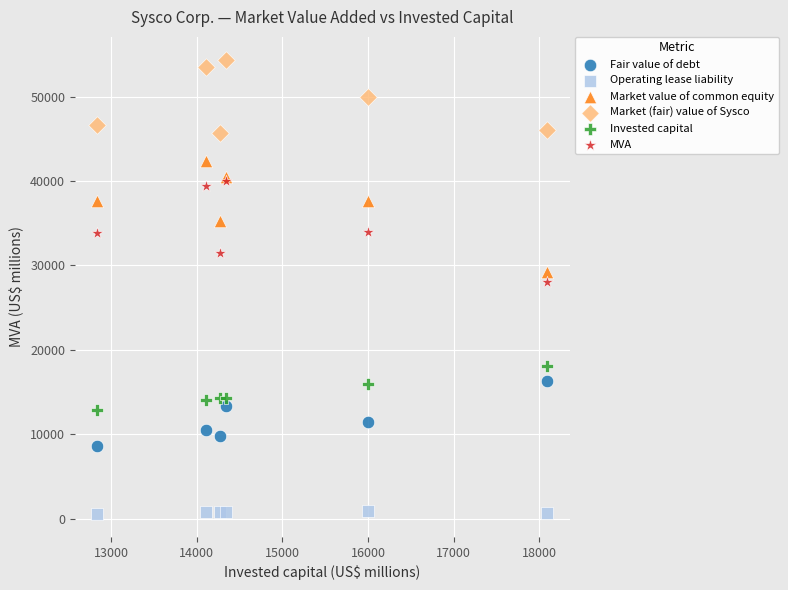

Which series contains the highest Y value?

Market (fair) value of Sysco